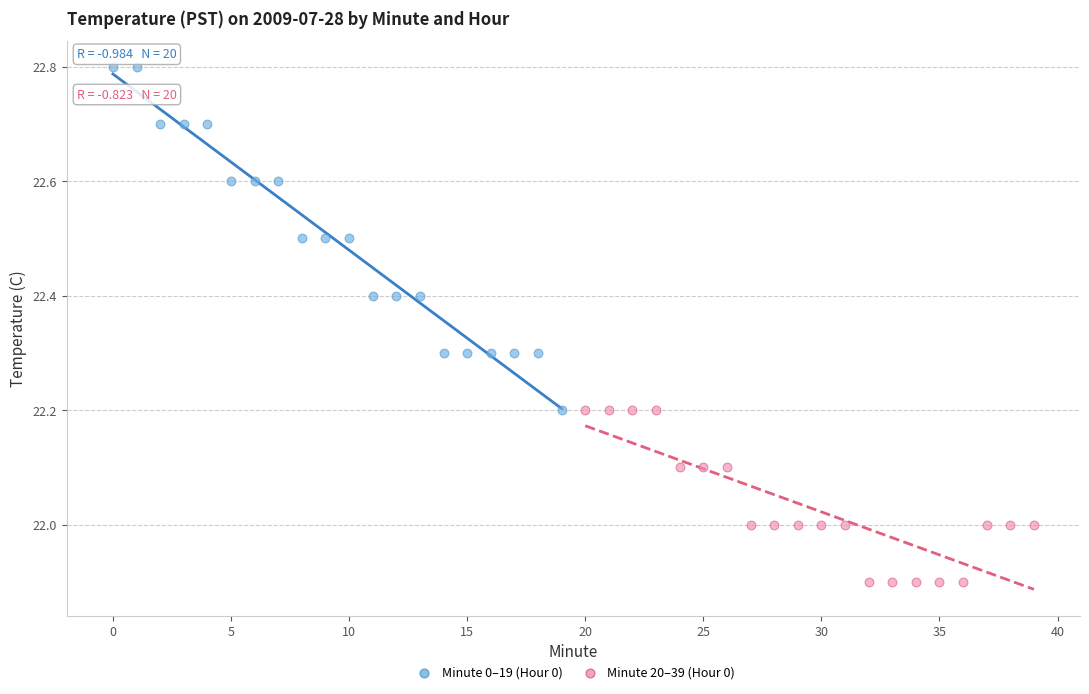

Which series contains the highest Y value?

Minute 0–19 (Hour 0)